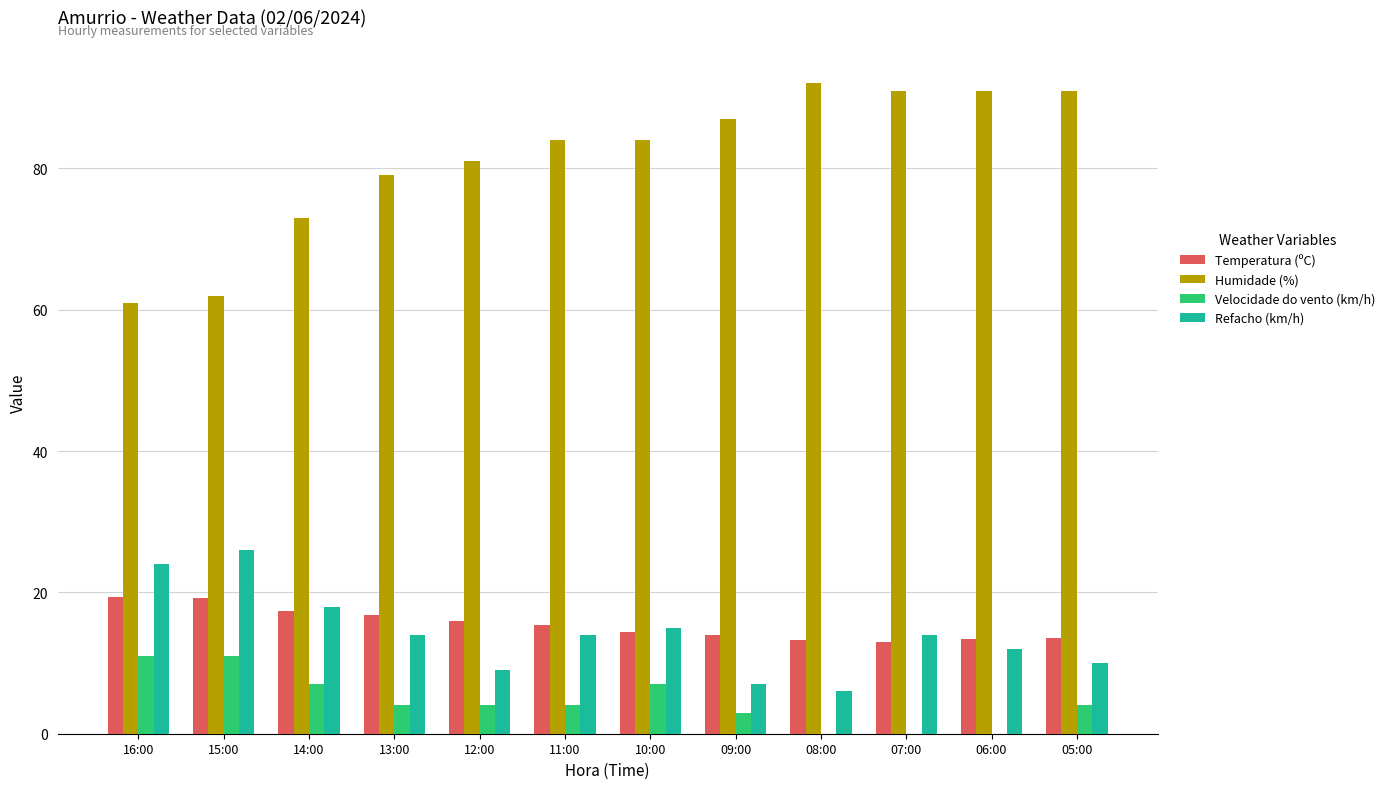

What is the sum of the Temperatura (ºC) values at 10:00 and 13:00?

31.2